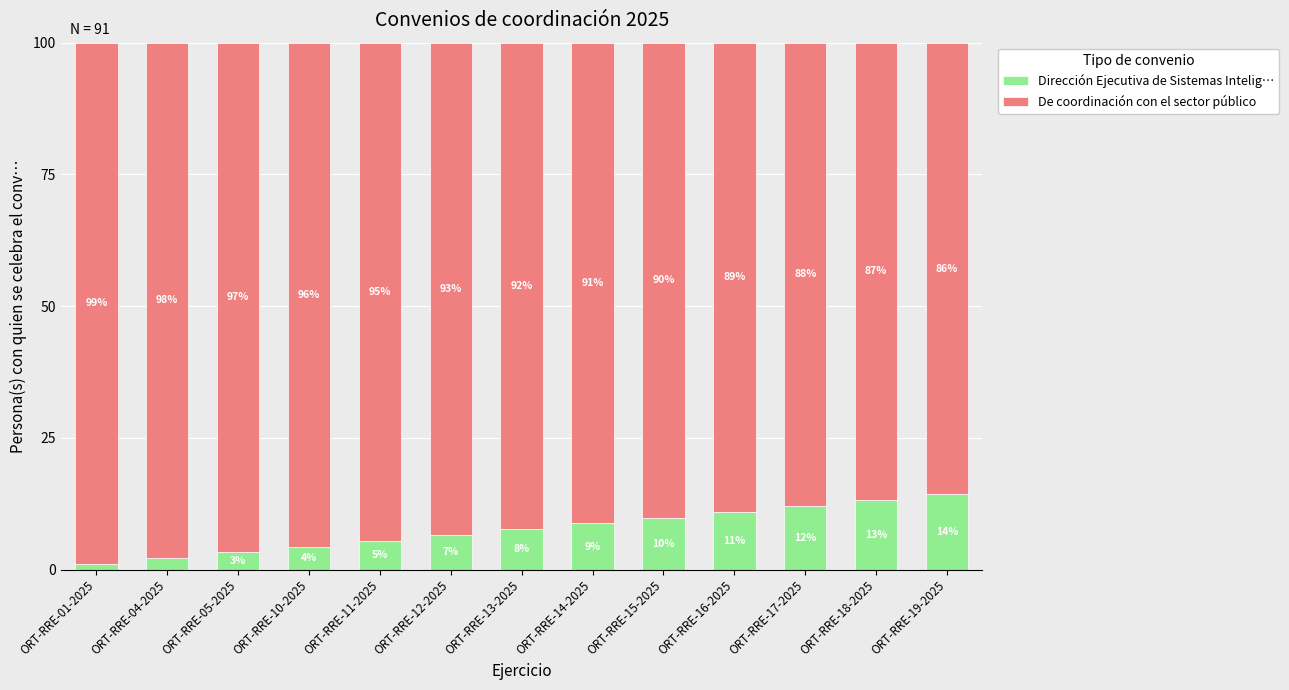

What is the sum of all Dirección Ejecutiva de Sistemas Intelig… values?

100.0